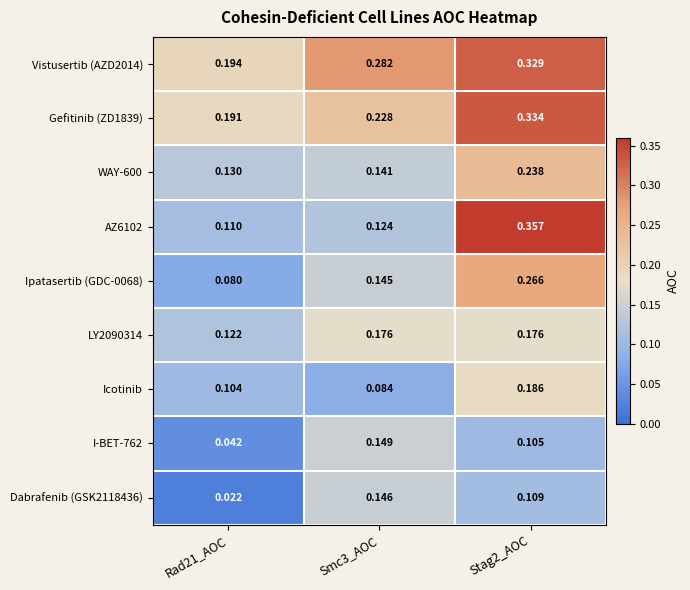

Is the value of Icotinib at Smc3_AOC greater than the value of Ipatasertib (GDC-0068) at Stag2_AOC?

No